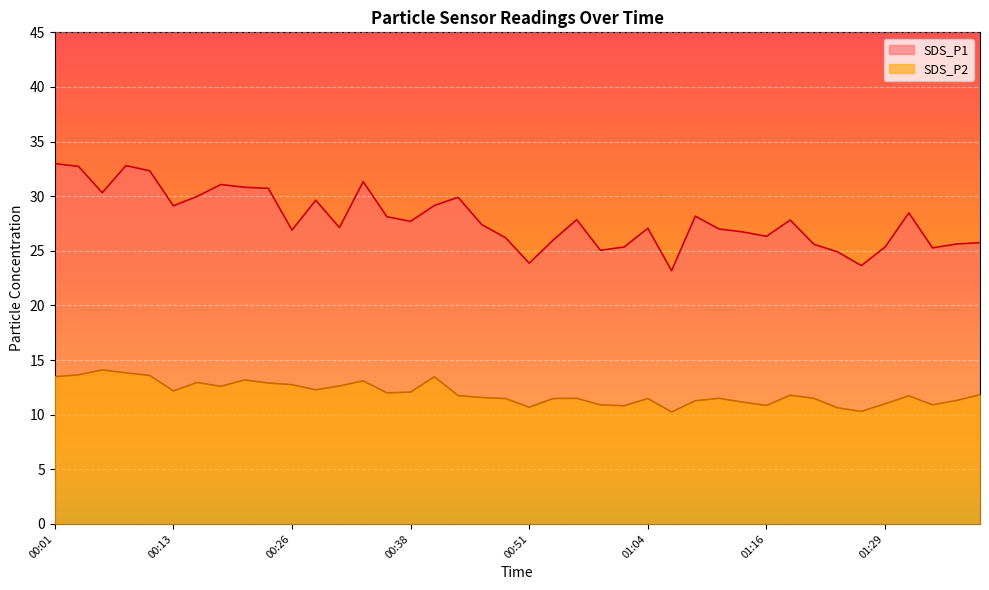

The SDS_P1 series shows 21.3 at 00:33. True or false?

False